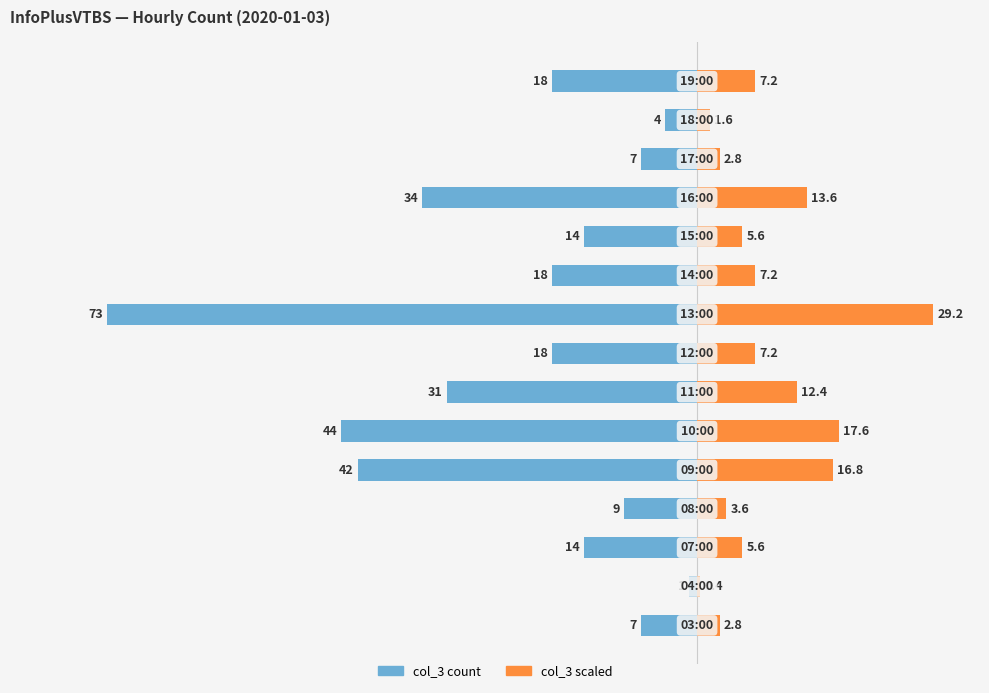

How many distinct data groups are displayed?

2